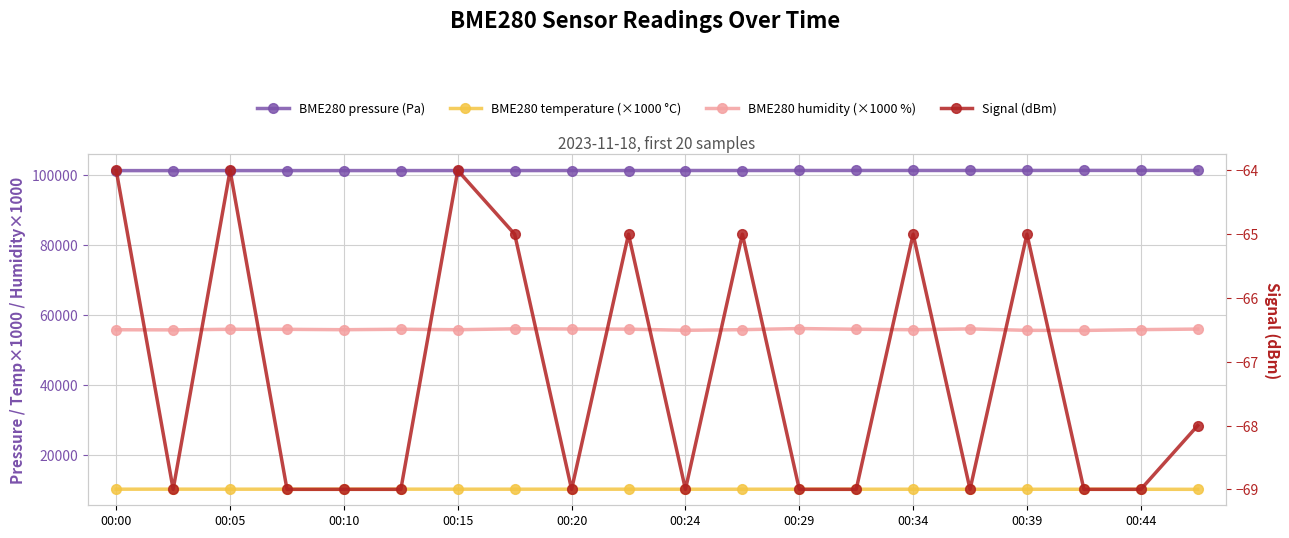

Which category has the lowest value in the BME280 humidity (×1000 %) series?

17